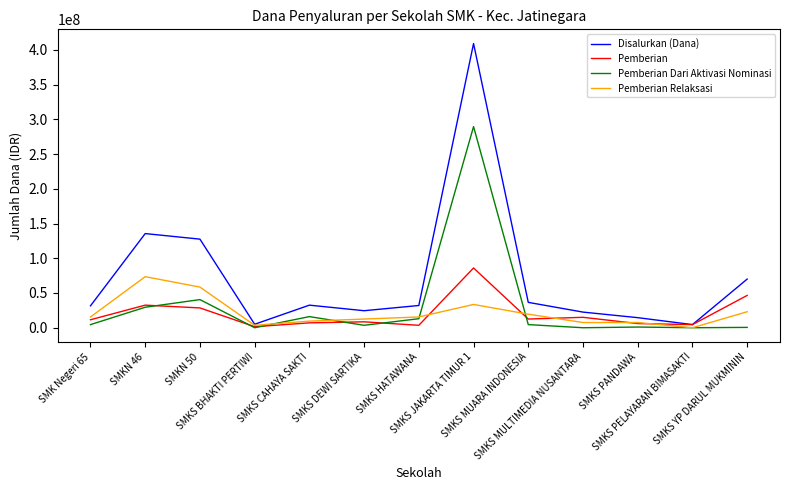

True or false: Pemberian Relaksasi has more than 0 interior local peaks.

True